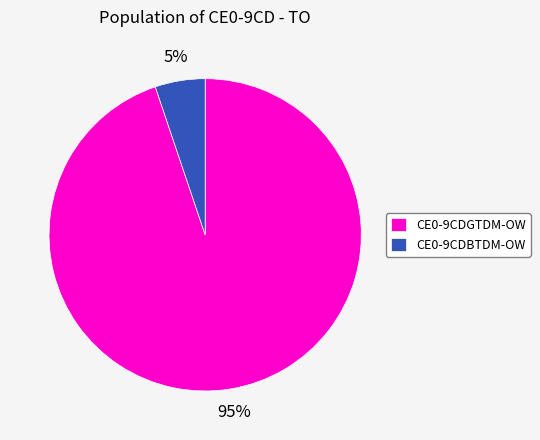

What percentage is the CE0-9CDBTDM-OW slice, to the nearest percent?

5%